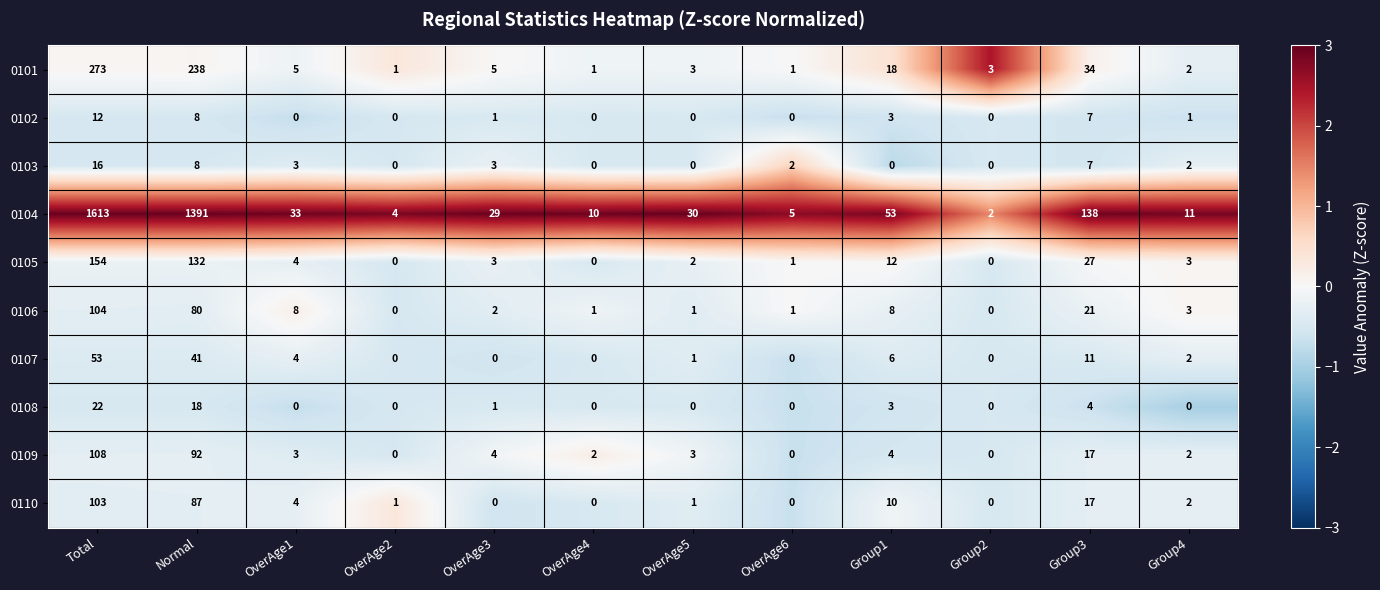

The 0105 series shows 0 at OverAge4. True or false?

True